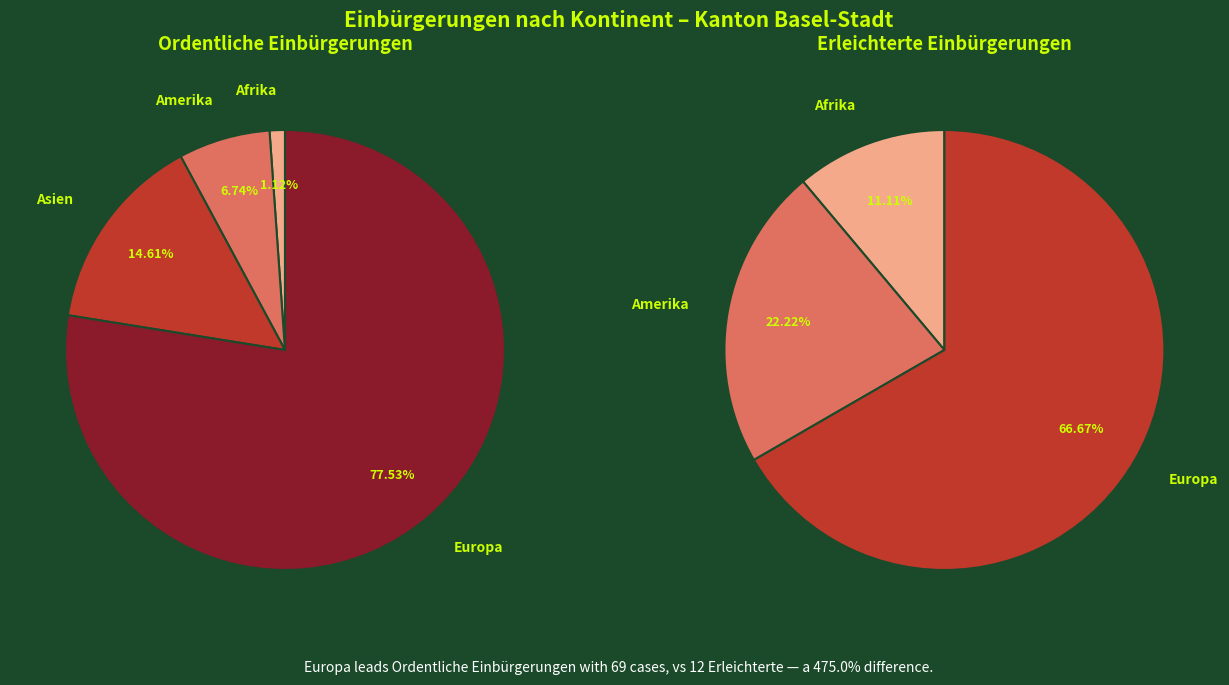

What is the largest slice in the pie chart?

Europa